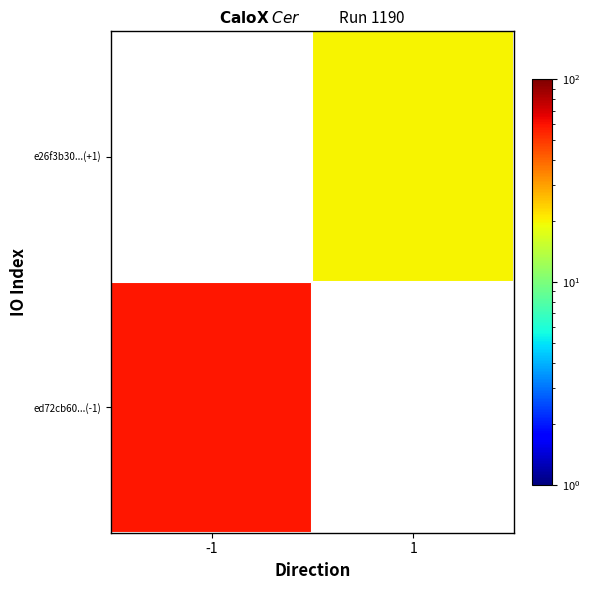

Which has a higher value, 1 or -1?

-1